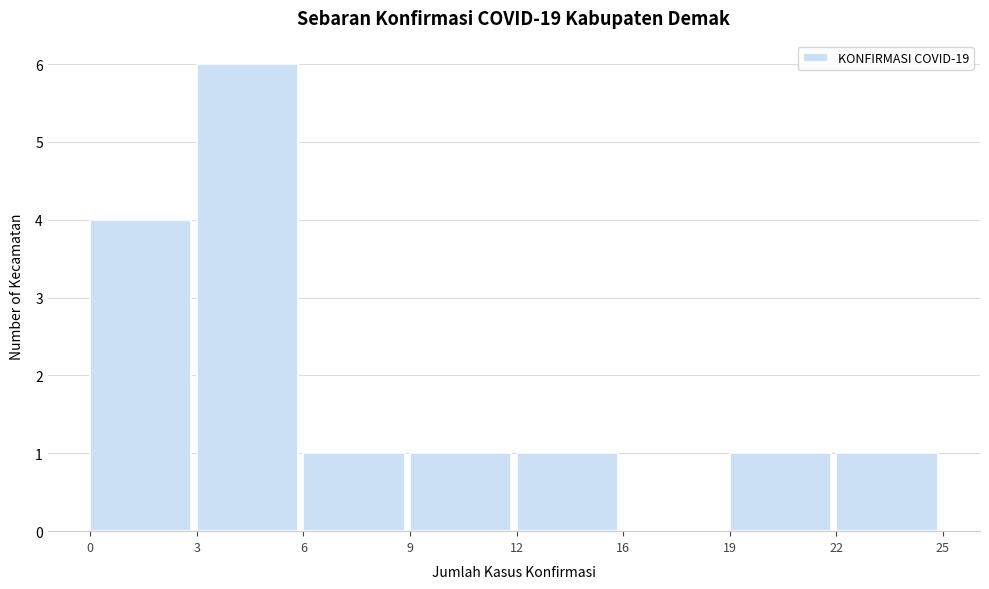

Reading left to right, what are all the values shown in this chart?

0=4	3=6	6=1	9=1	12=1	16=0	19=1	22=1